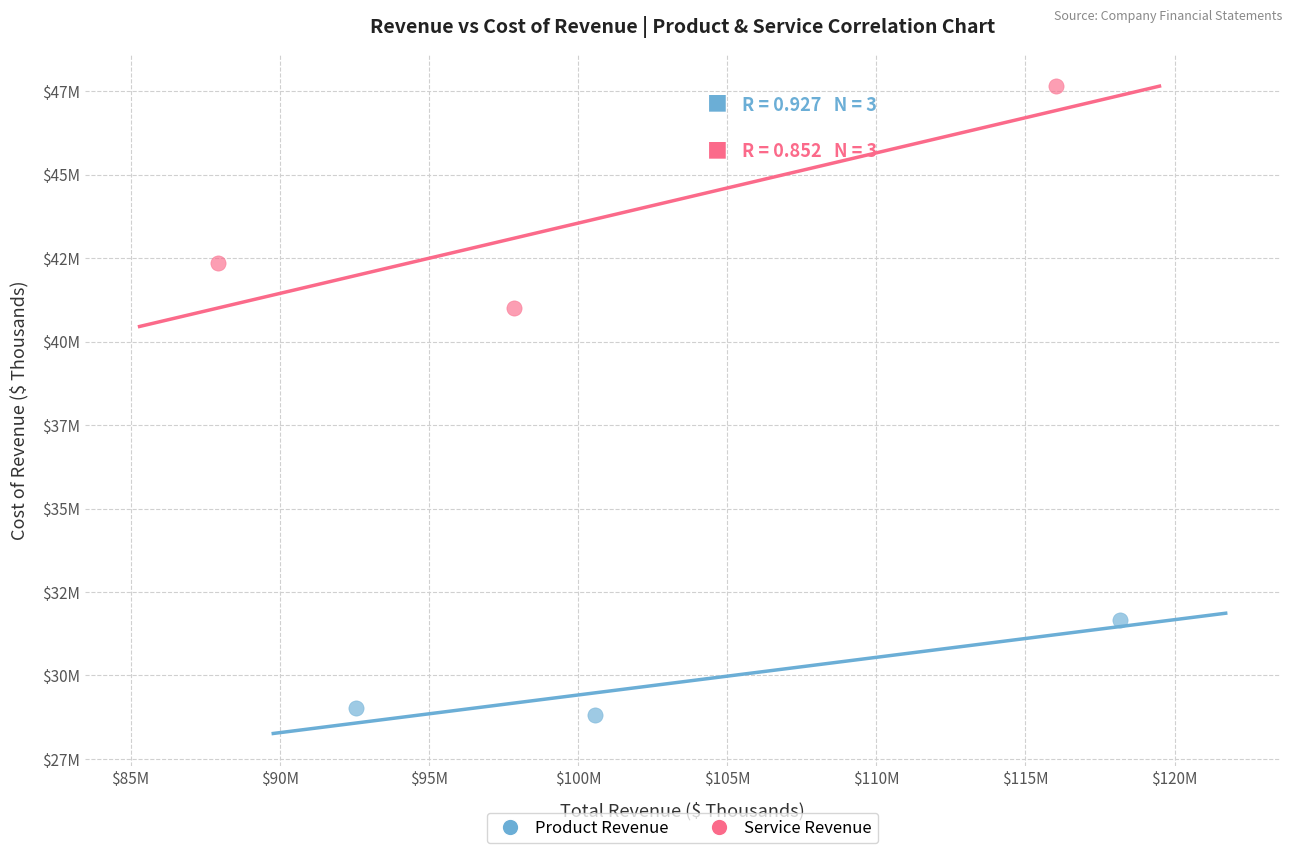

What are all the series names shown in the legend?

Product Revenue, Service Revenue